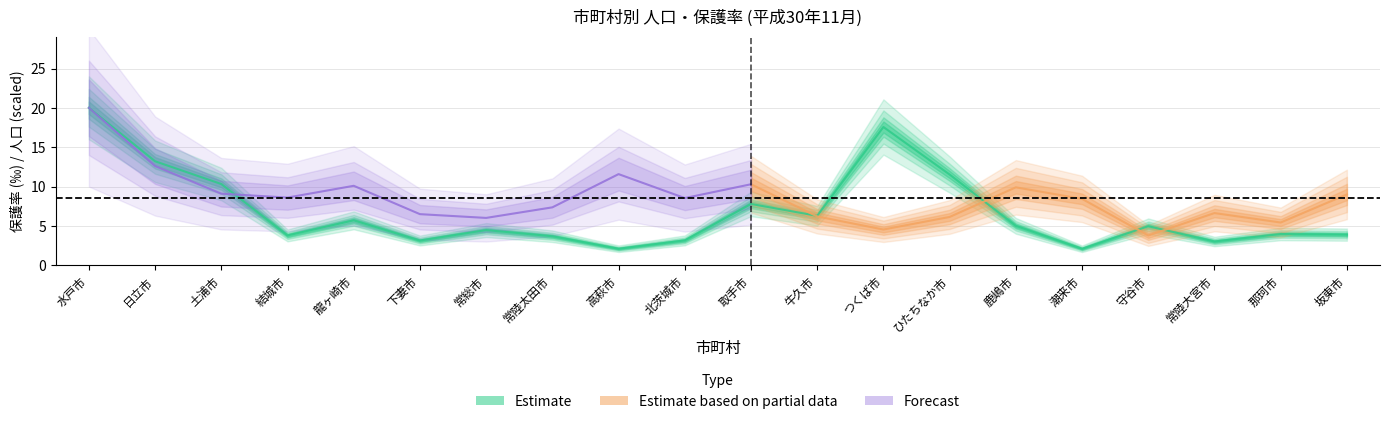

Rank the categories by value from highest to lowest.

水戸市, つくば市, 日立市, ひたちなか市, 土浦市, 取手市, 牛久市, 龍ヶ崎市, 鹿嶋市, 守谷市, 常総市, 那珂市, 坂東市, 結城市, 常陸太田市, 北茨城市, 下妻市, 常陸大宮市, 高萩市, 潮来市